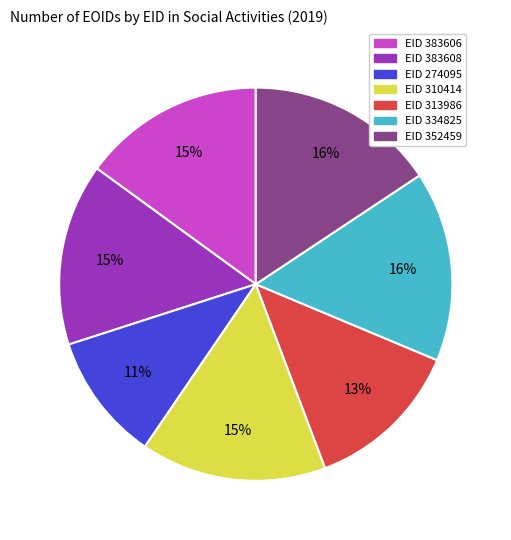

Is there any slice that represents more than half of the pie?

No